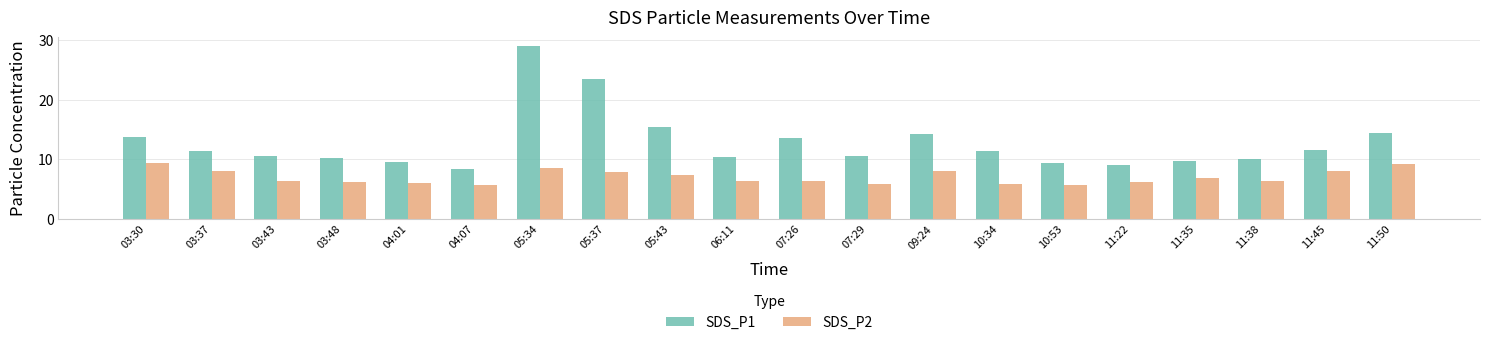

The SDS_P1 series shows 5.7 at 04:01. True or false?

False